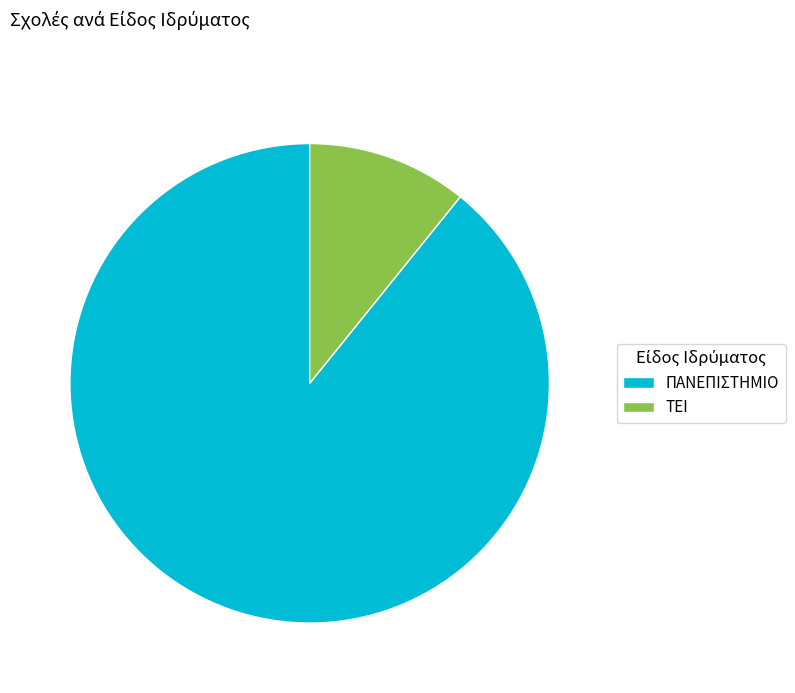

How many slices are in this pie chart?

2